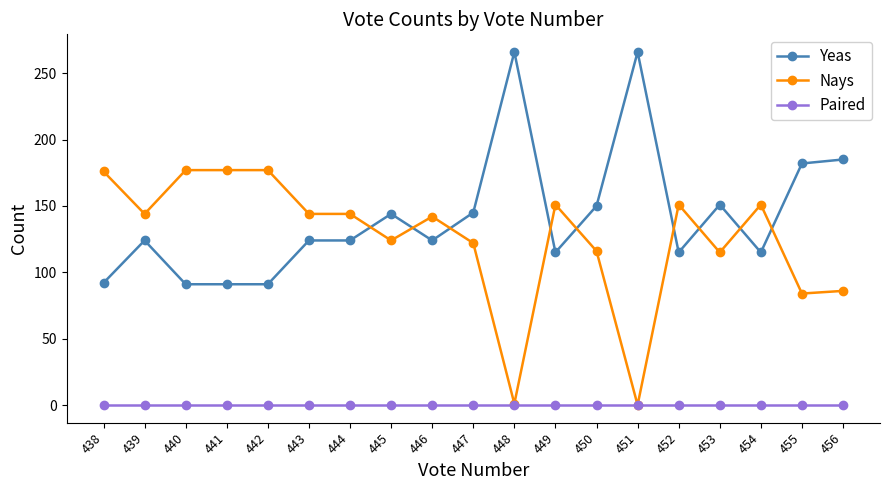

Reading left to right, extract all data points from this chart.

Yeas: 456=185	455=182	454=115	453=151	452=115	451=266	450=150	449=115	448=266	447=145	446=124	445=144	444=124	443=124	442=91	441=91	440=91	439=124	438=92
Nays: 456=86	455=84	454=151	453=115	452=151	451=0	450=116	449=151	448=1	447=122	446=142	445=124	444=144	443=144	442=177	441=177	440=177	439=144	438=176
Paired: 456=0	455=0	454=0	453=0	452=0	451=0	450=0	449=0	448=0	447=0	446=0	445=0	444=0	443=0	442=0	441=0	440=0	439=0	438=0